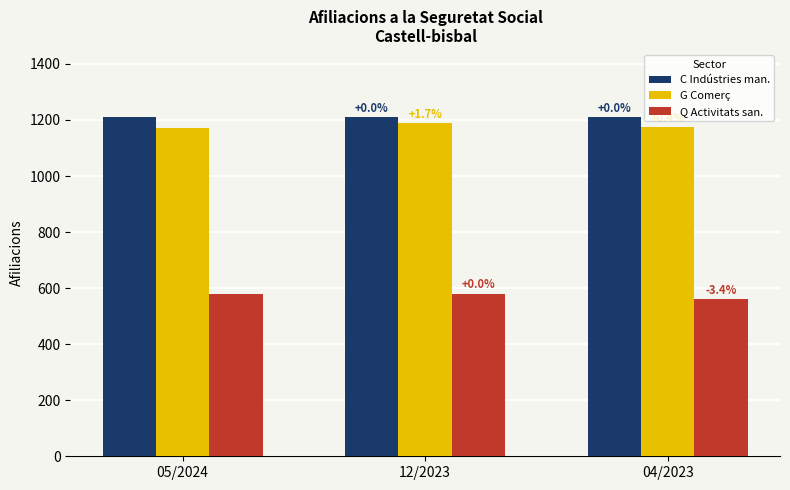

The value of C Indústries man. at 04/2023 is 1210. True or false?

True